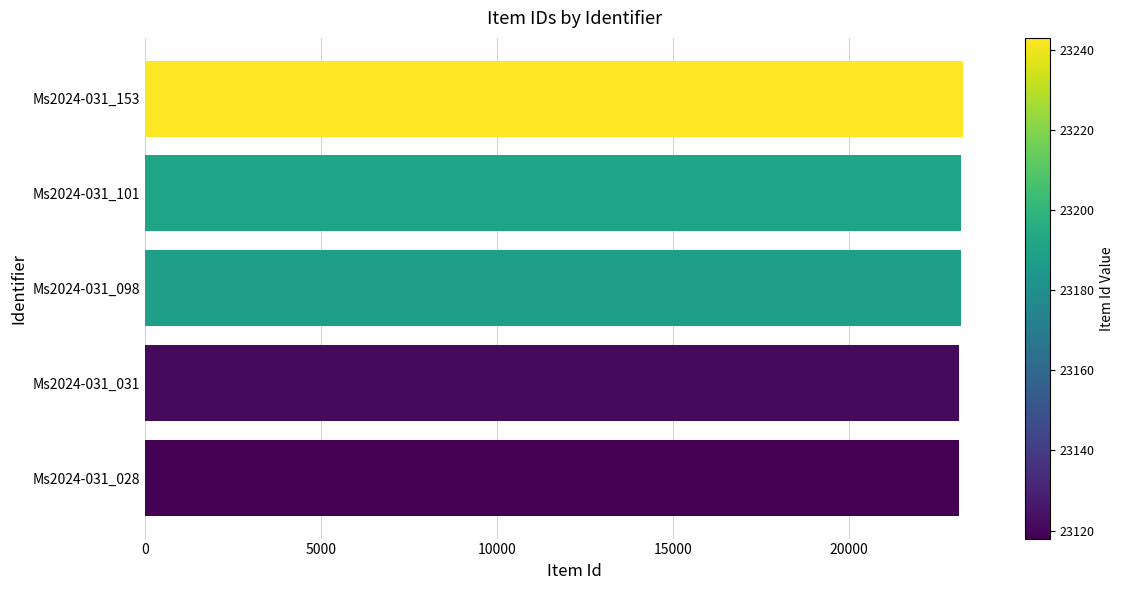

What is the maximum value shown in the chart?

23243